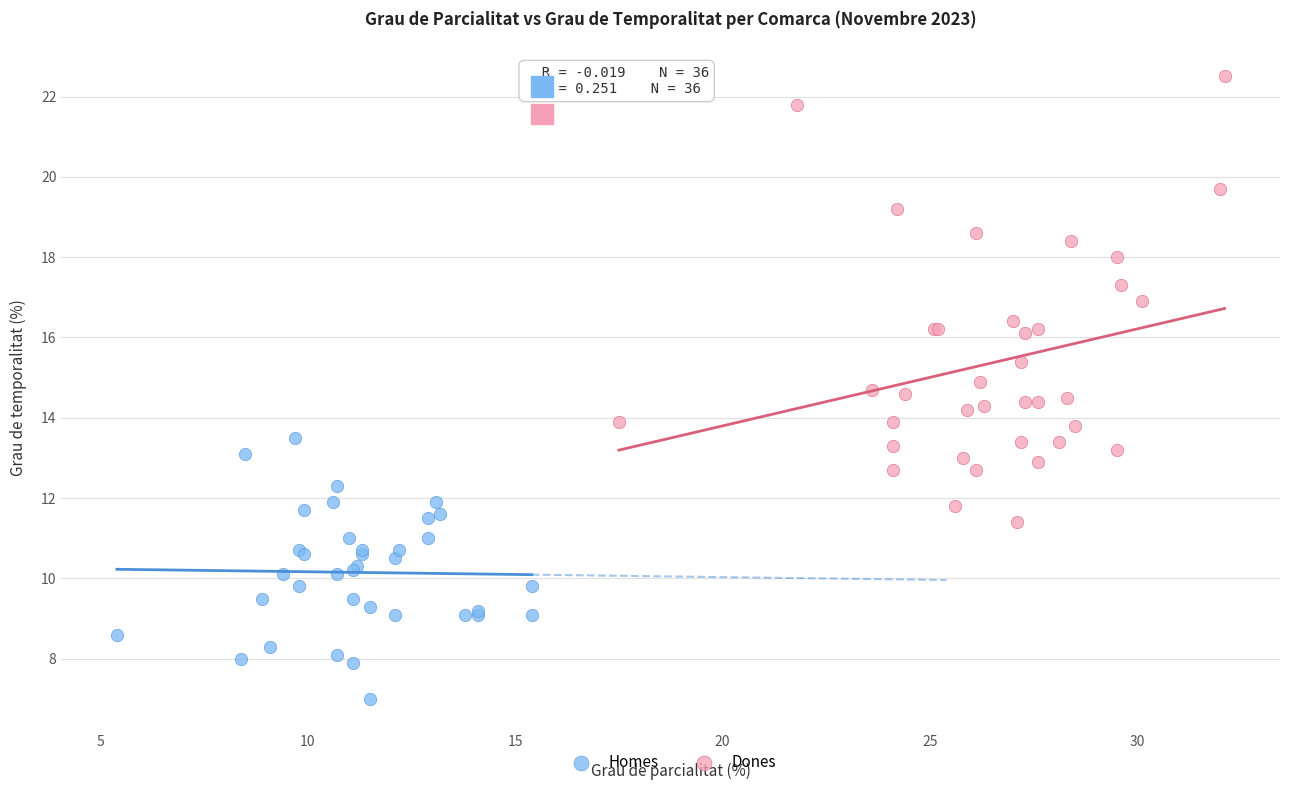

What are all the series names shown in the legend?

Homes, Dones